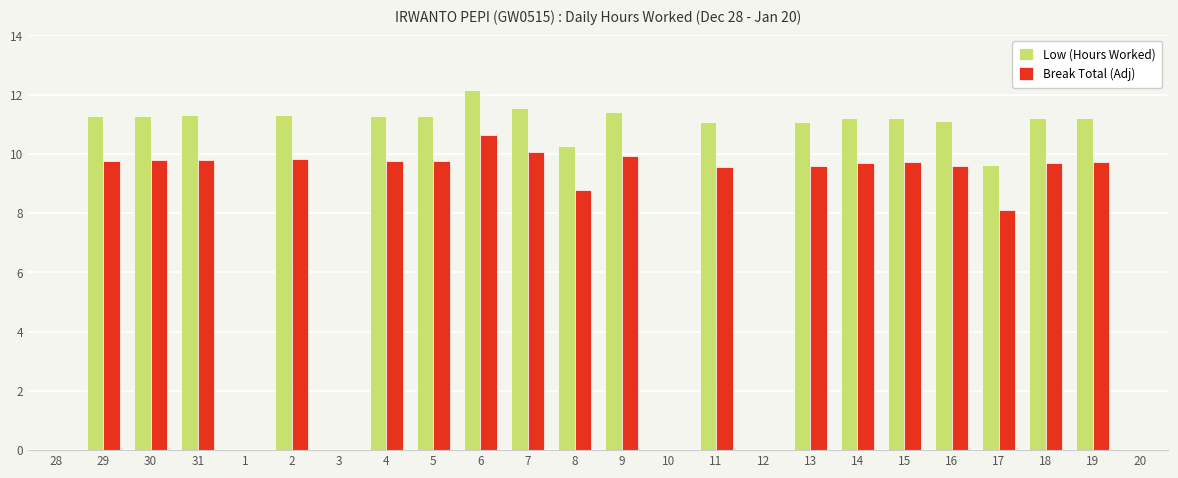

How many groups of bars are there?

24